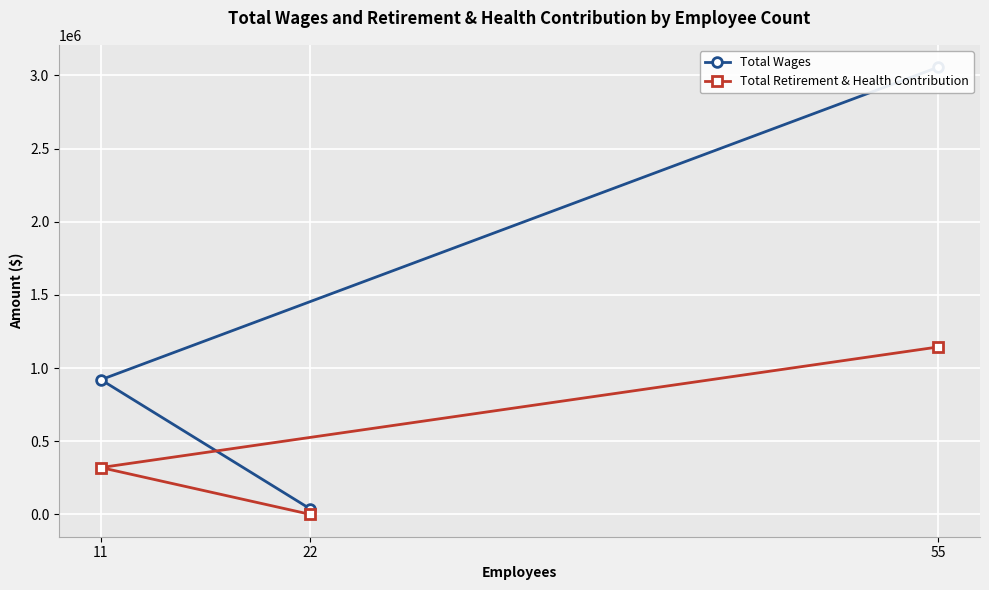

The value of Total Wages at 11 is 1608143.4. True or false?

False